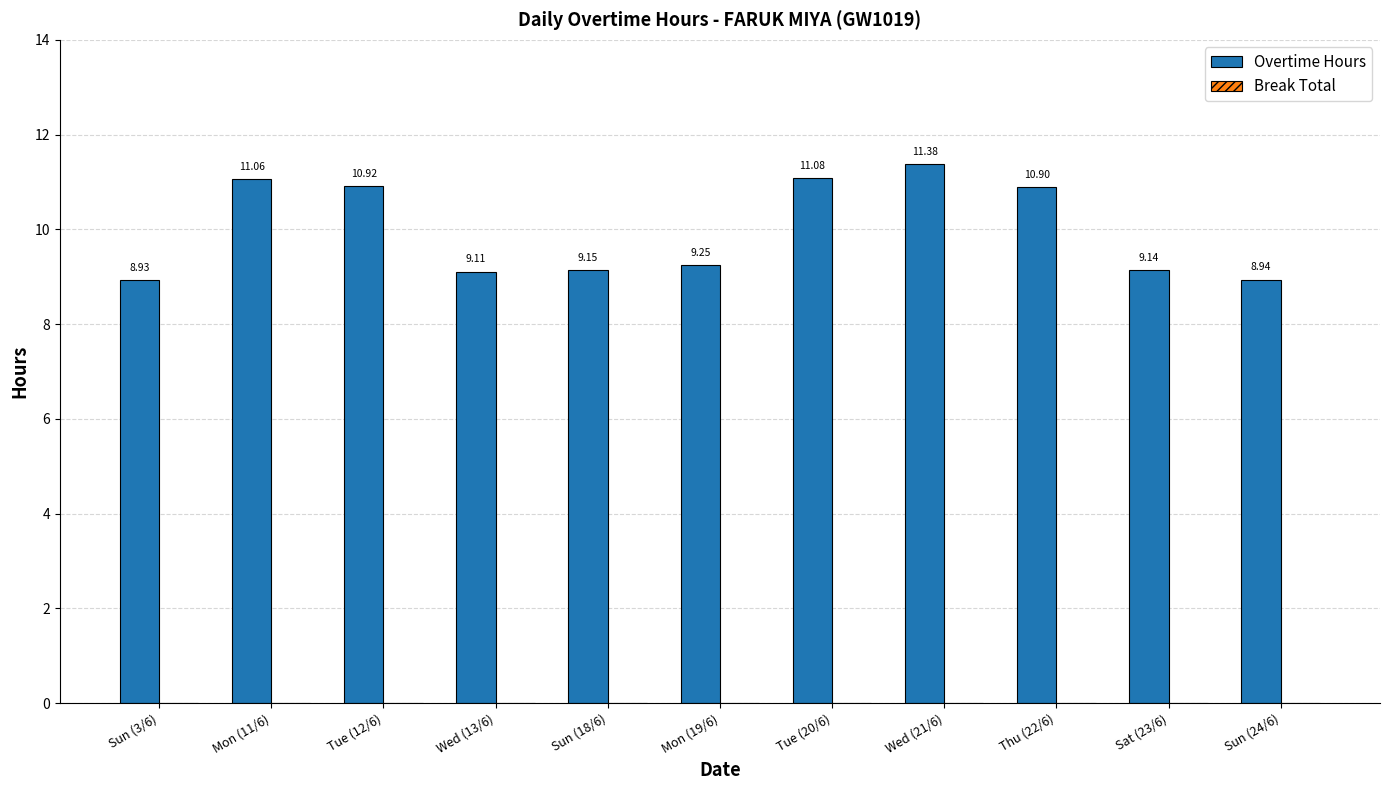

Between Wed (13/6) and Mon (19/6), which is larger?

Mon (19/6)